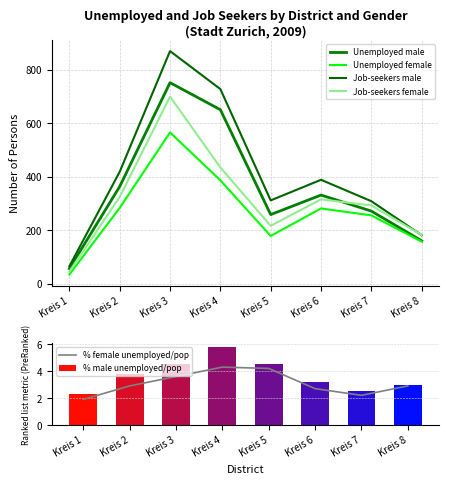

List the series in order of their peak value, highest first.

Job-seekers male, Unemployed male, Job-seekers female, Unemployed female, % male unemployed/pop, % female unemployed/pop